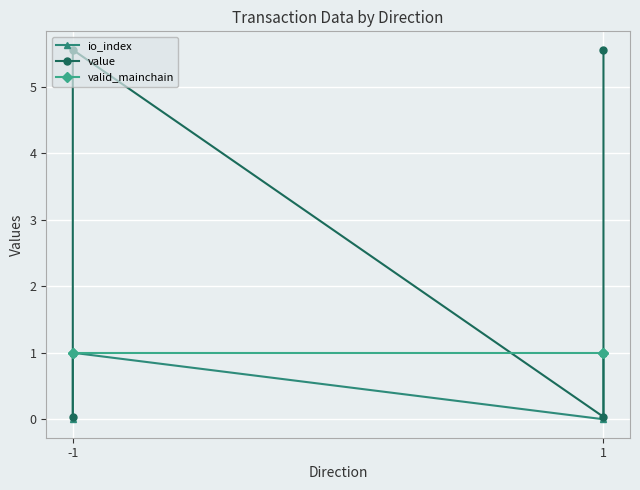

What is the highest value of the valid_mainchain series?

1.0